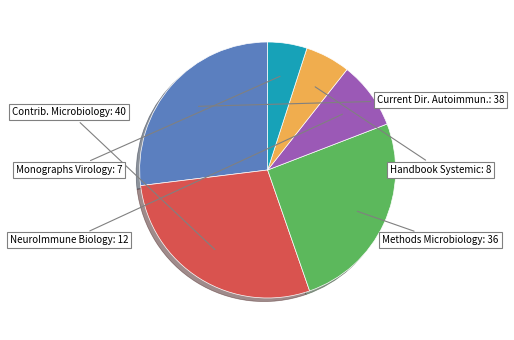

Is there a majority slice in this chart?

No